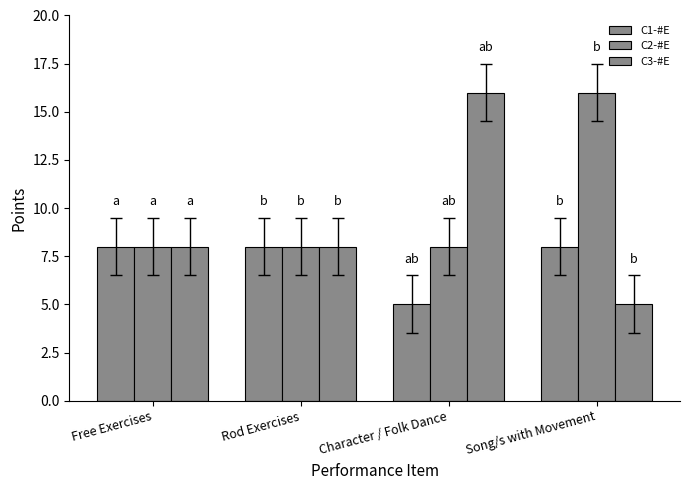

Does the chart contain any negative values?

No